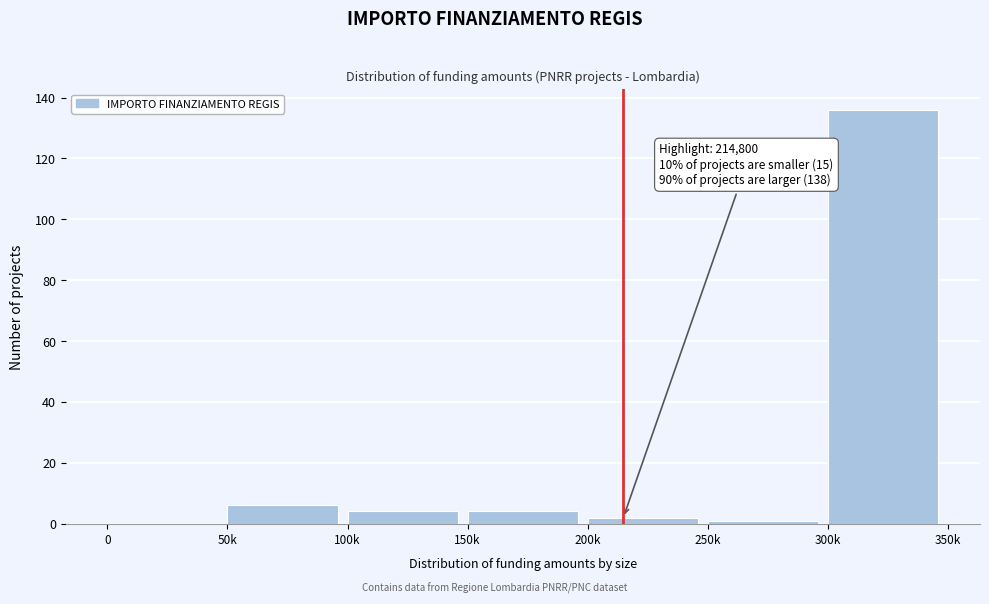

Reading right to left, extract all data points from this chart.

300k=136	250k=1	200k=2	150k=4	100k=4	50k=6	0=0